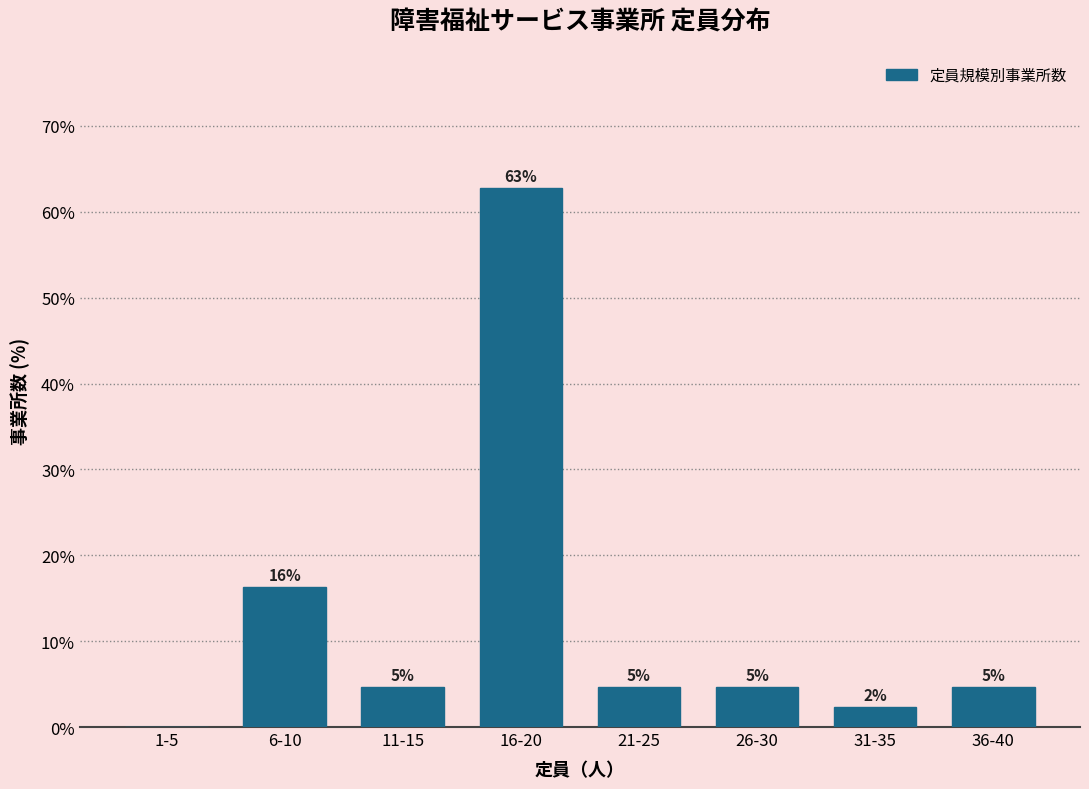

Are the bars horizontal?

No